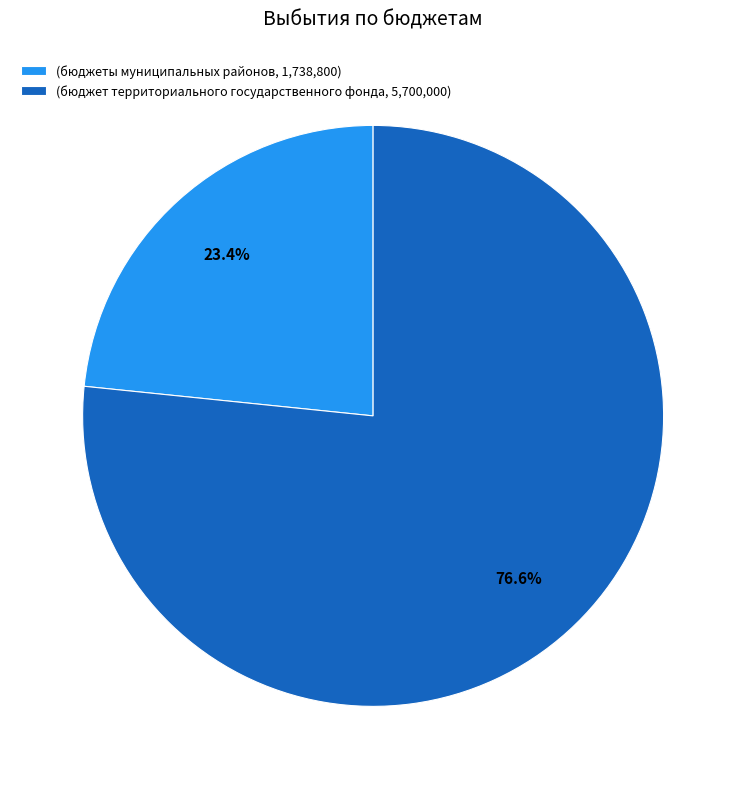

Which has a higher value, (бюджеты муниципальных районов, 1,738,800) or (бюджет территориального государственного фонда, 5,700,000)?

(бюджет территориального государственного фонда, 5,700,000)